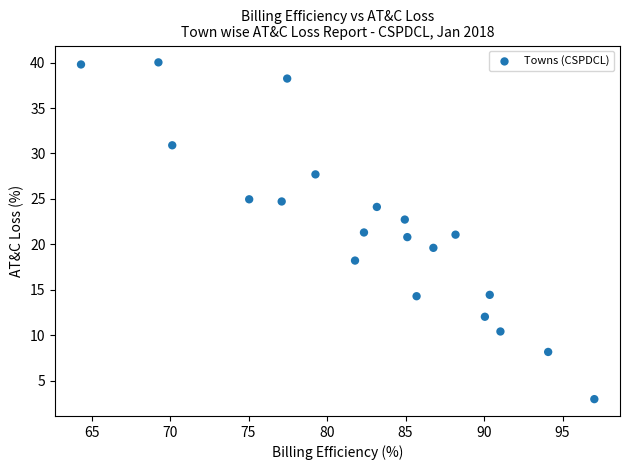

What is the range of X values (max minus min)?

32.7